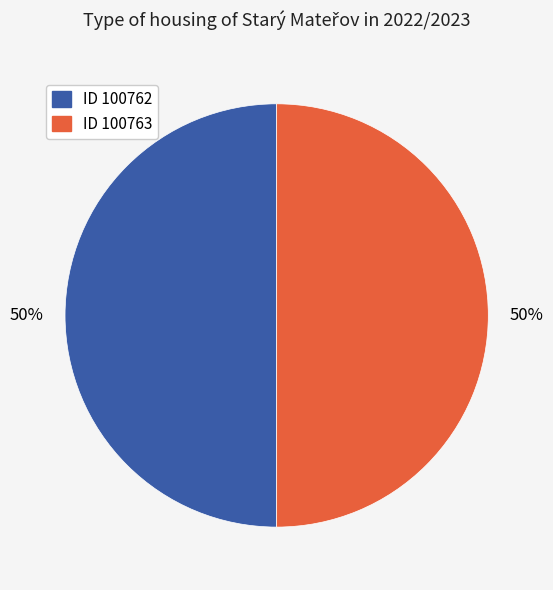

How many slices are in this pie chart?

2